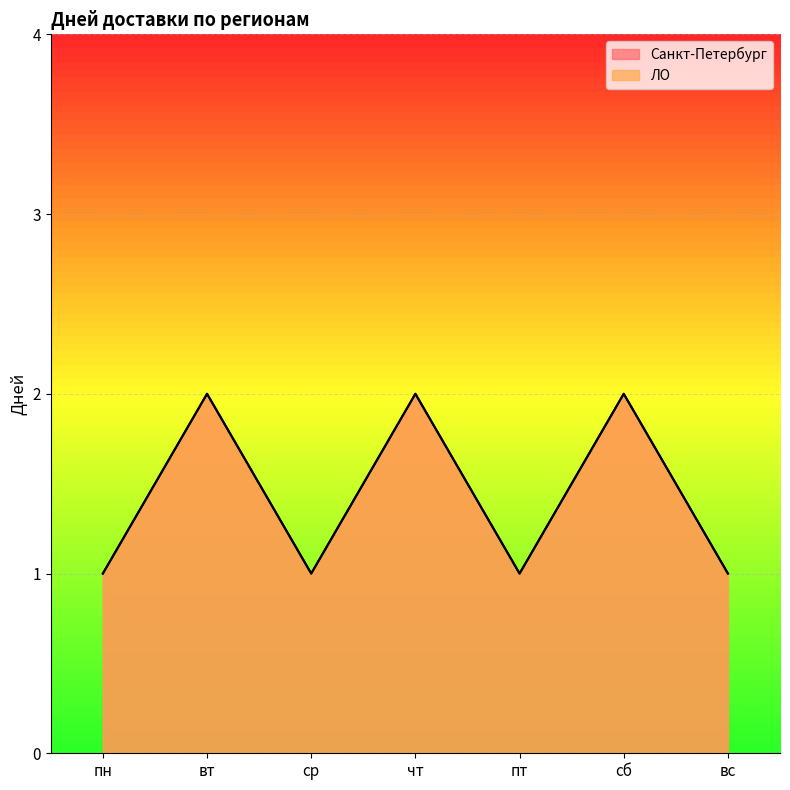

At which label is ЛО closest to 1?

пн